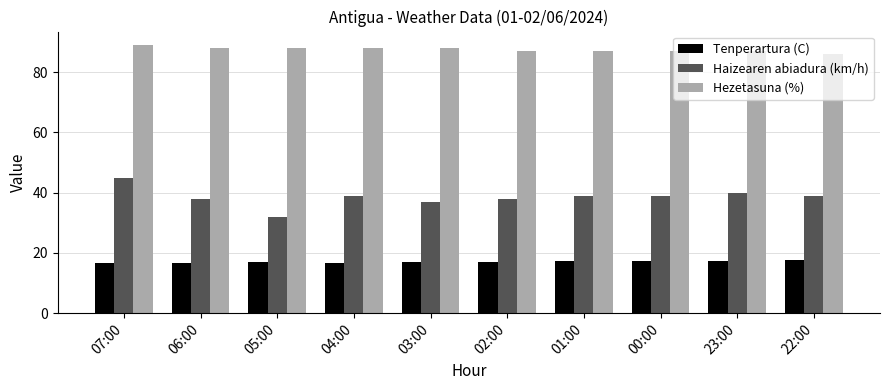

Is the value of Tenperartura (C) at 01:00 greater than the value of Hezetasuna (%) at 03:00?

No